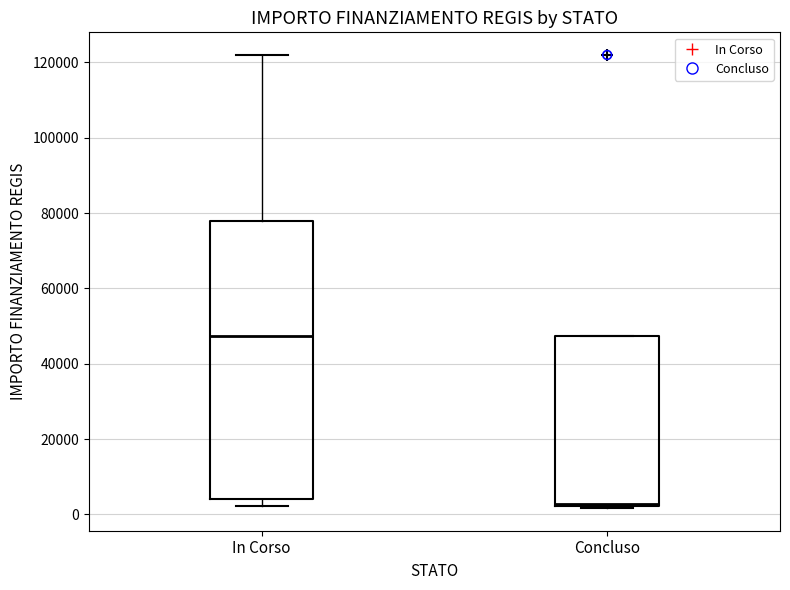

Which box's median line is the lowest?

Concluso